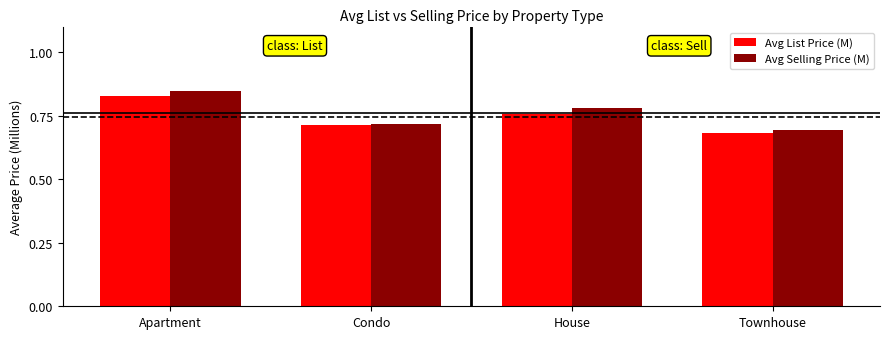

At which category is the sum across all series the highest?

Apartment